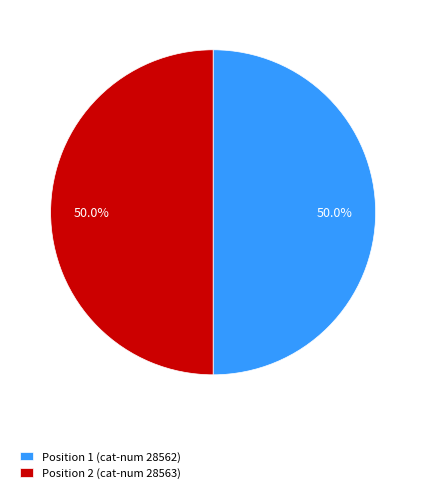

Approximately how many times larger is the value at Position 2 (cat-num 28563) compared to Position 1 (cat-num 28562)?

1.0